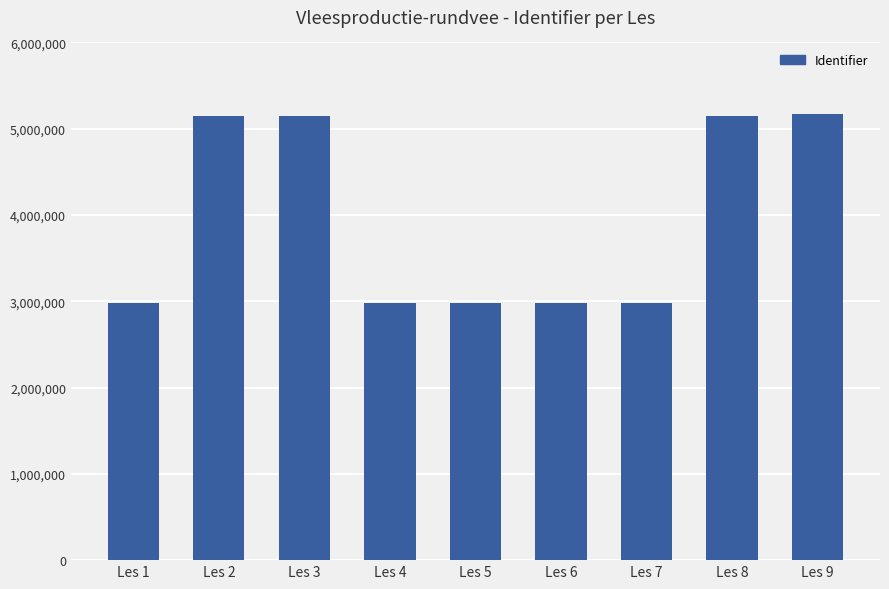

The chart shows a value of 5151832 at Les 8. True or false?

True